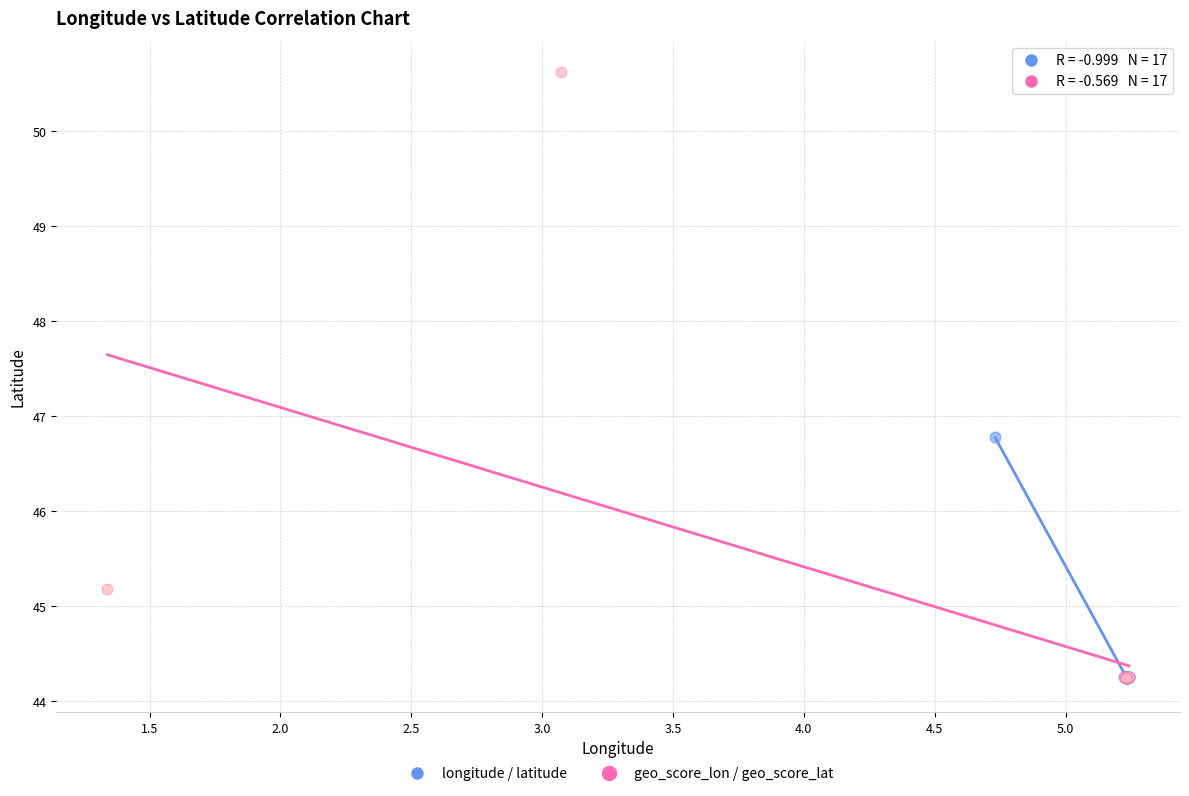

Which series reaches the maximum Y coordinate?

geo_score_lon / geo_score_lat